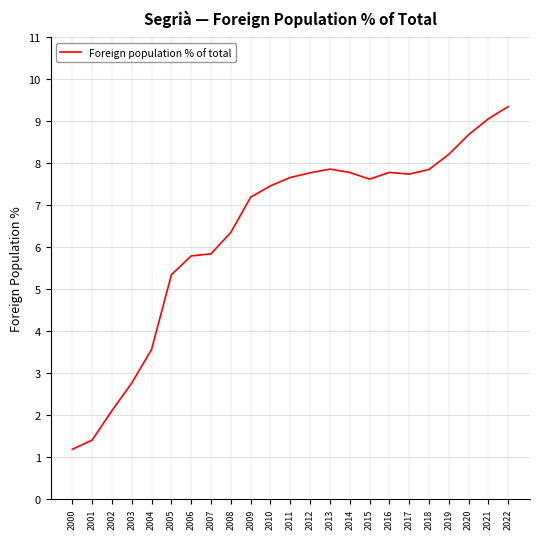

What is the smallest value displayed?

1.2